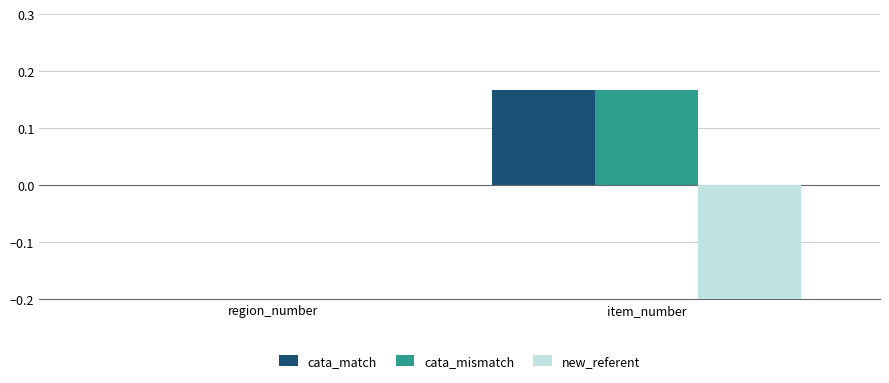

The new_referent series shows 0.0 at region_number. True or false?

True